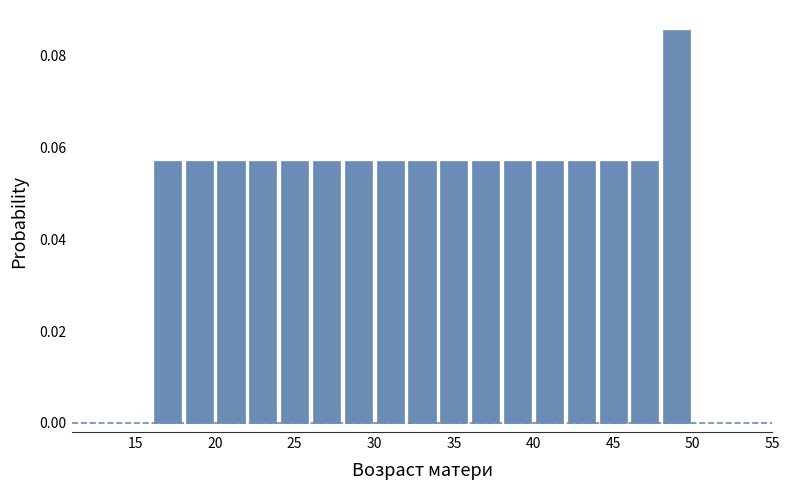

What is the height of the bar covering 38 to 40 on the x-axis? The values are not printed on the chart, so give them approximately, as read against the axis.

0.058